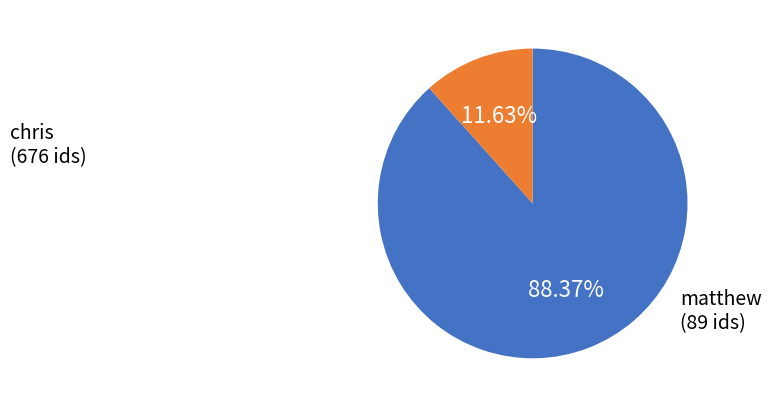

Does any single category account for the majority?

Yes